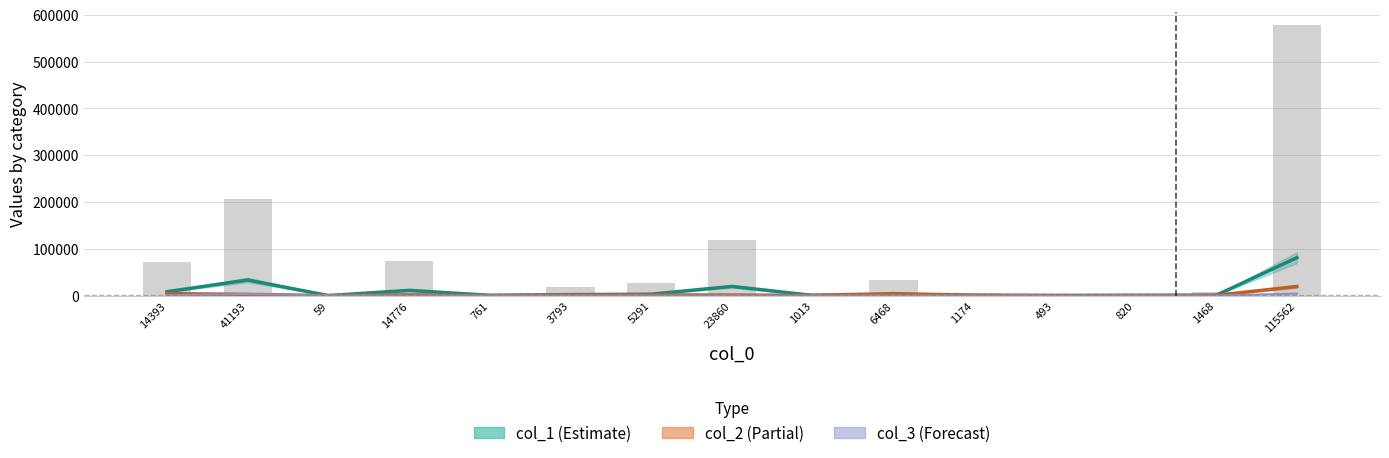

Is it true that col_2 equals 1618.3 at 23860?

False